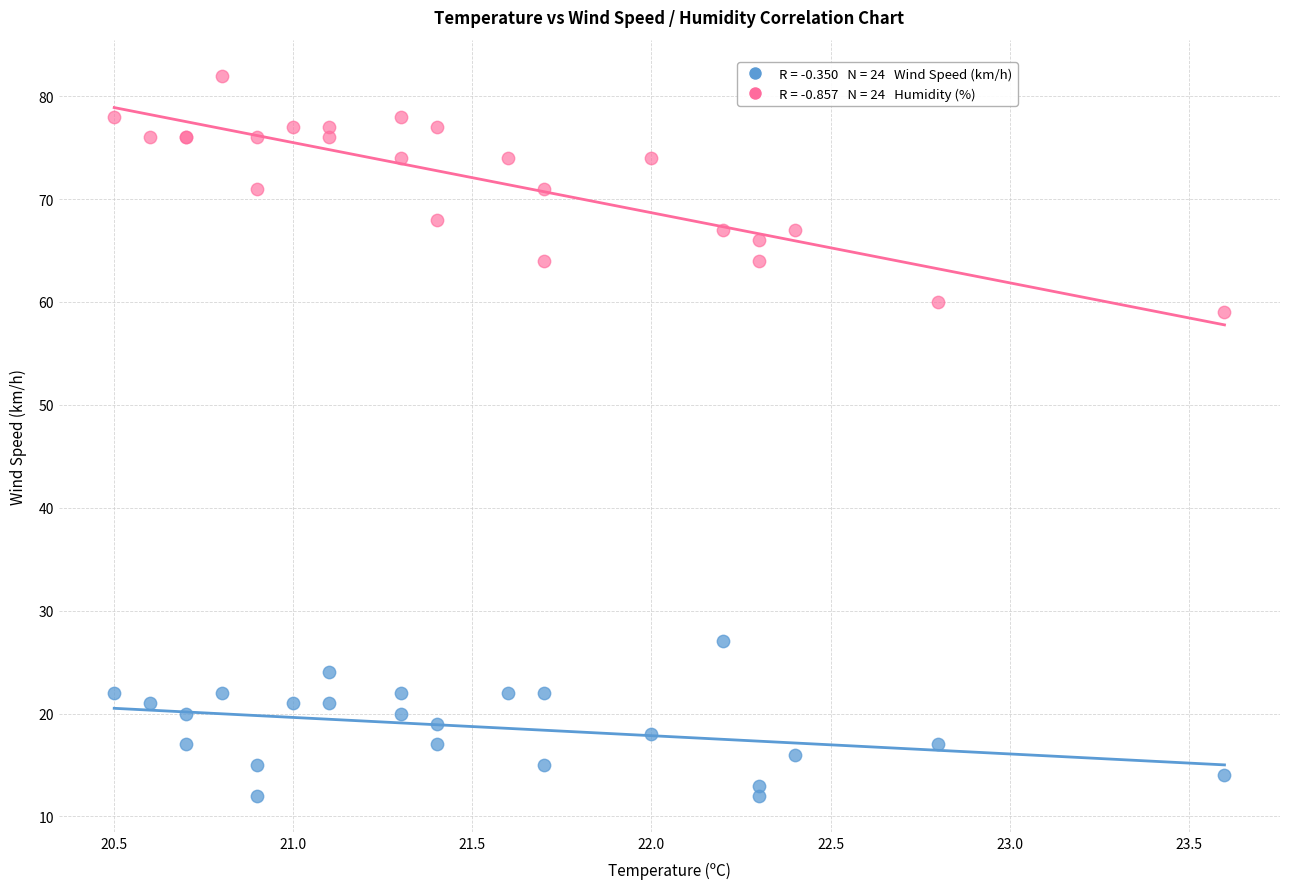

Across all series, what Y value is closest to 47?

59